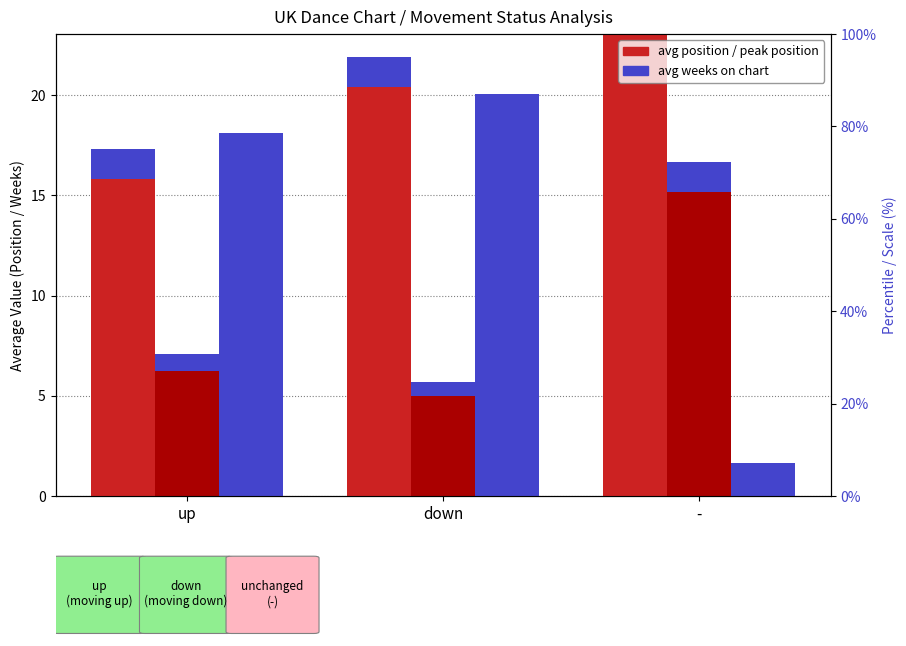

How many groups of bars are there?

3